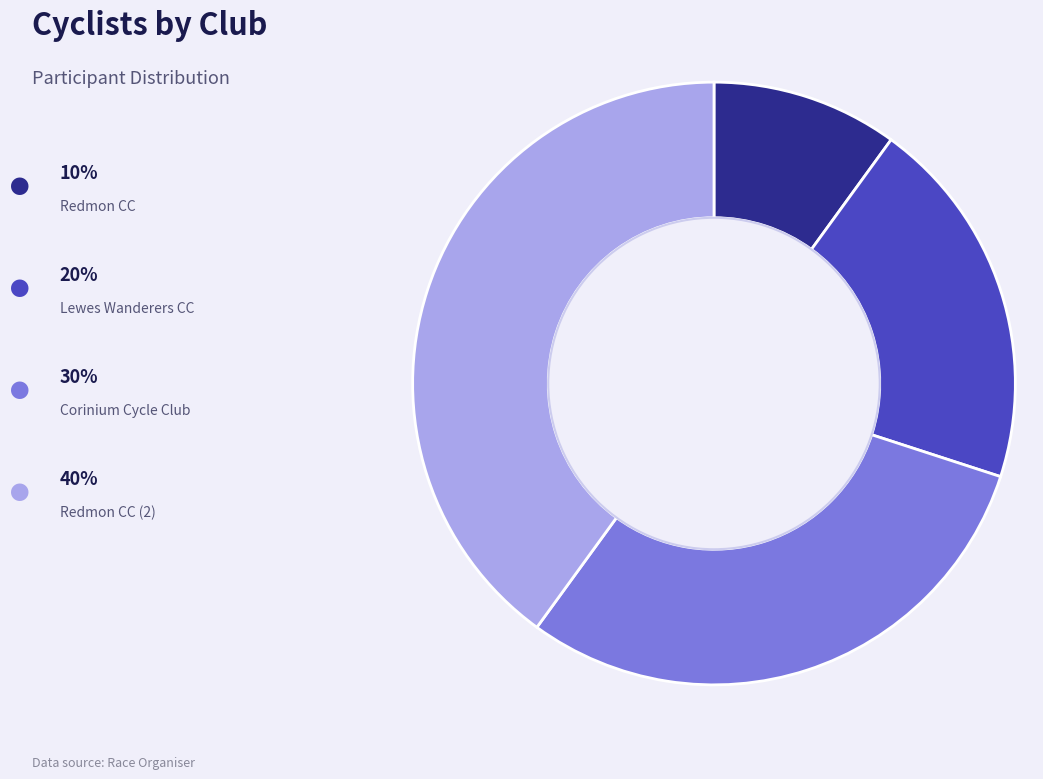

Does any single category account for the majority?

No